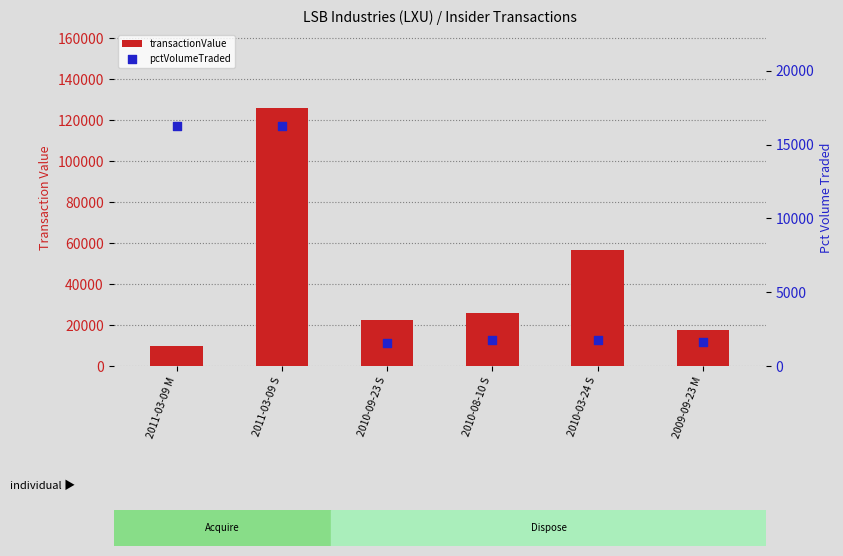

Which series has the largest Y range (max minus min)?

transactionValue